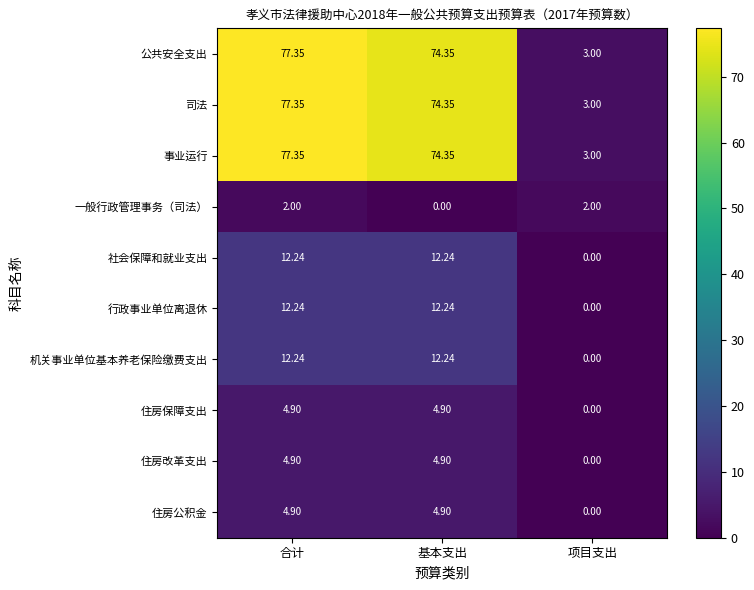

At which label does 住房保障支出 reach its minimum?

项目支出